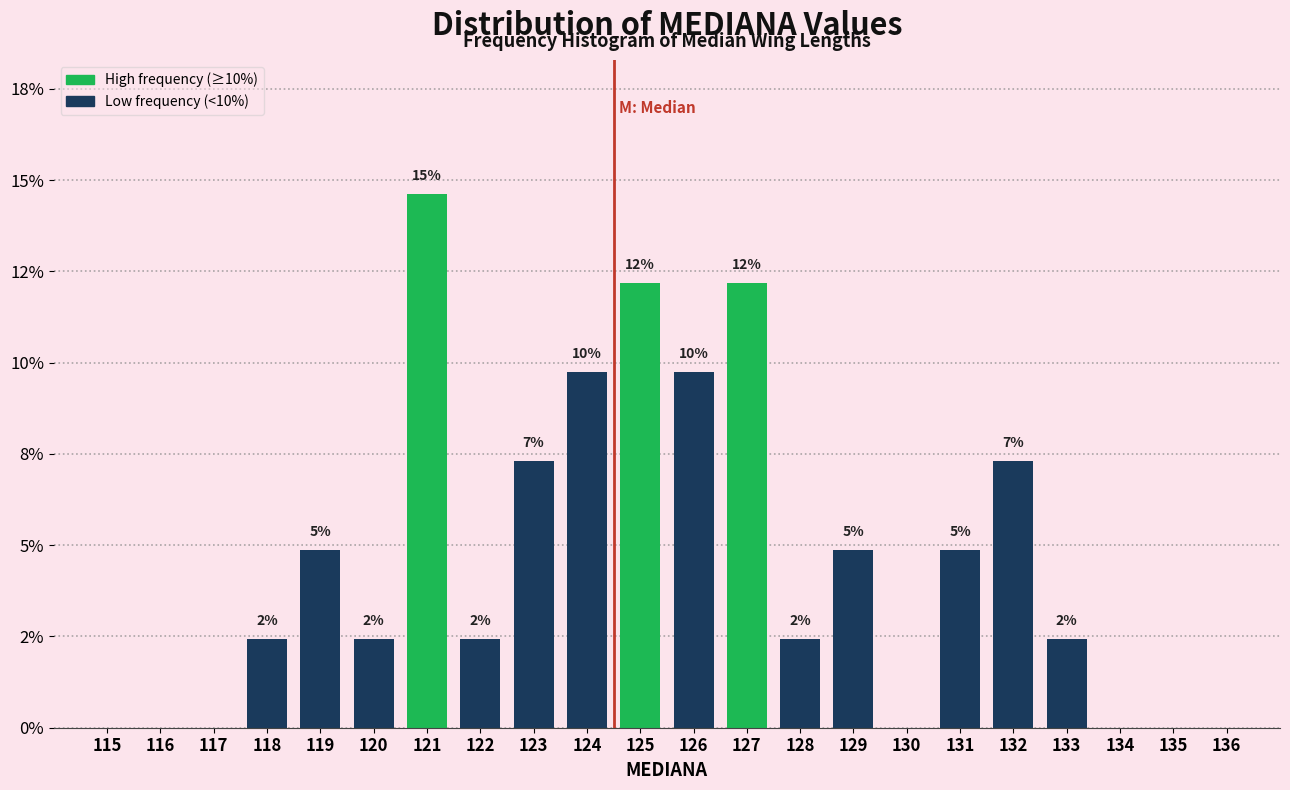

Are the bars horizontal?

No